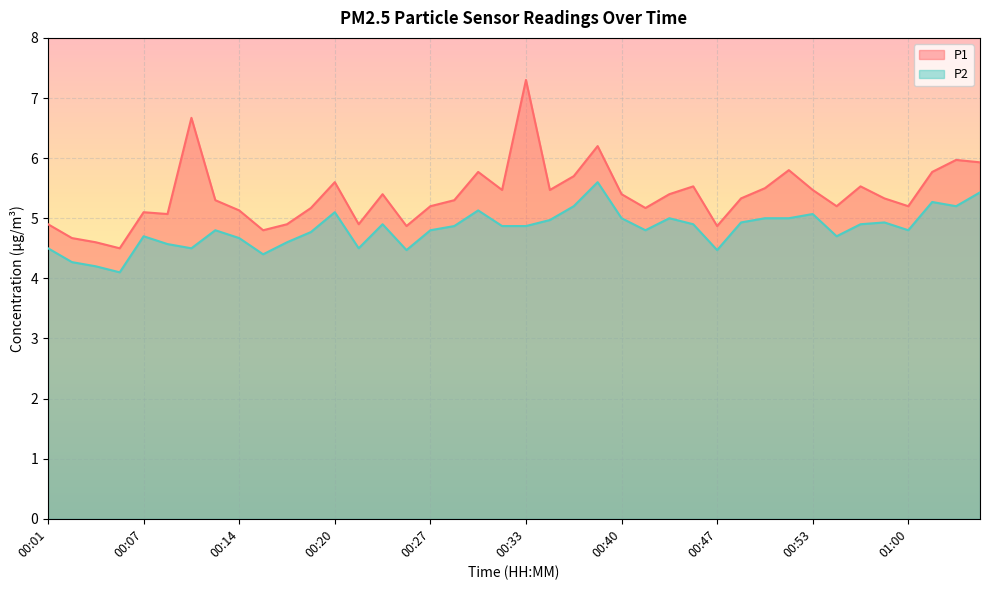

Reading left to right, what are all the values shown in this chart?

P1: 00:01=4.9	00:03=4.7	00:04=4.6	00:06=4.5	00:07=5.1	00:09=5.1	00:11=6.7	00:12=5.3	00:14=5.1	00:15=4.8	00:17=4.9	00:18=5.2	00:20=5.6	00:22=4.9	00:23=5.4	00:25=4.9	00:27=5.2	00:28=5.3	00:30=5.8	00:31=5.5	00:33=7.3	00:35=5.5	00:36=5.7	00:38=6.2	00:40=5.4	00:42=5.2	00:43=5.4	00:45=5.5	00:47=4.9	00:48=5.3	00:50=5.5	00:52=5.8	00:53=5.5	00:55=5.2	00:57=5.5	00:58=5.3	01:00=5.2	01:01=5.8	01:03=6.0	01:05=5.9
P2: 00:01=4.5	00:03=4.3	00:04=4.2	00:06=4.1	00:07=4.7	00:09=4.6	00:11=4.5	00:12=4.8	00:14=4.7	00:15=4.4	00:17=4.6	00:18=4.8	00:20=5.1	00:22=4.5	00:23=4.9	00:25=4.5	00:27=4.8	00:28=4.9	00:30=5.1	00:31=4.9	00:33=4.9	00:35=5.0	00:36=5.2	00:38=5.6	00:40=5.0	00:42=4.8	00:43=5.0	00:45=4.9	00:47=4.5	00:48=4.9	00:50=5.0	00:52=5.0	00:53=5.1	00:55=4.7	00:57=4.9	00:58=4.9	01:00=4.8	01:01=5.3	01:03=5.2	01:05=5.4